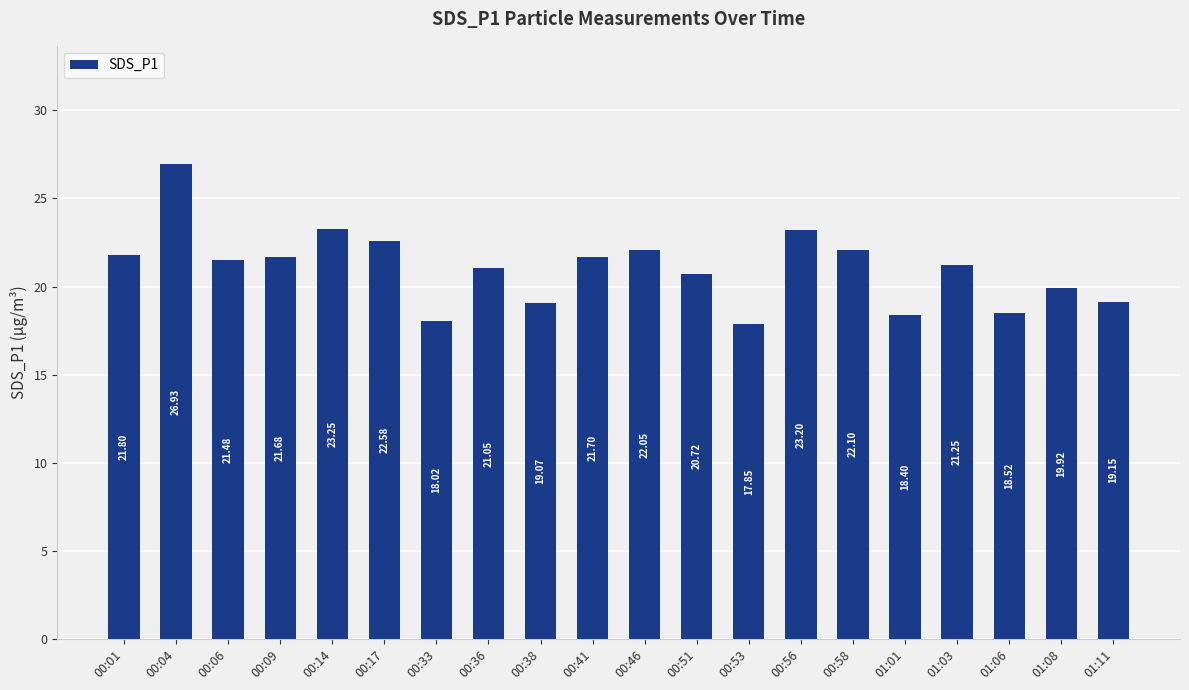

What is the smallest value displayed?

17.9